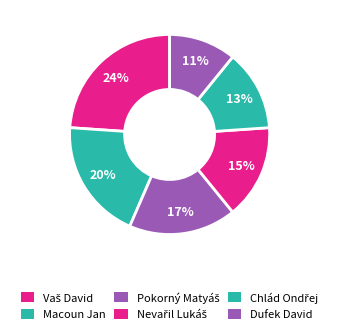

Is there any slice that represents more than half of the pie?

No